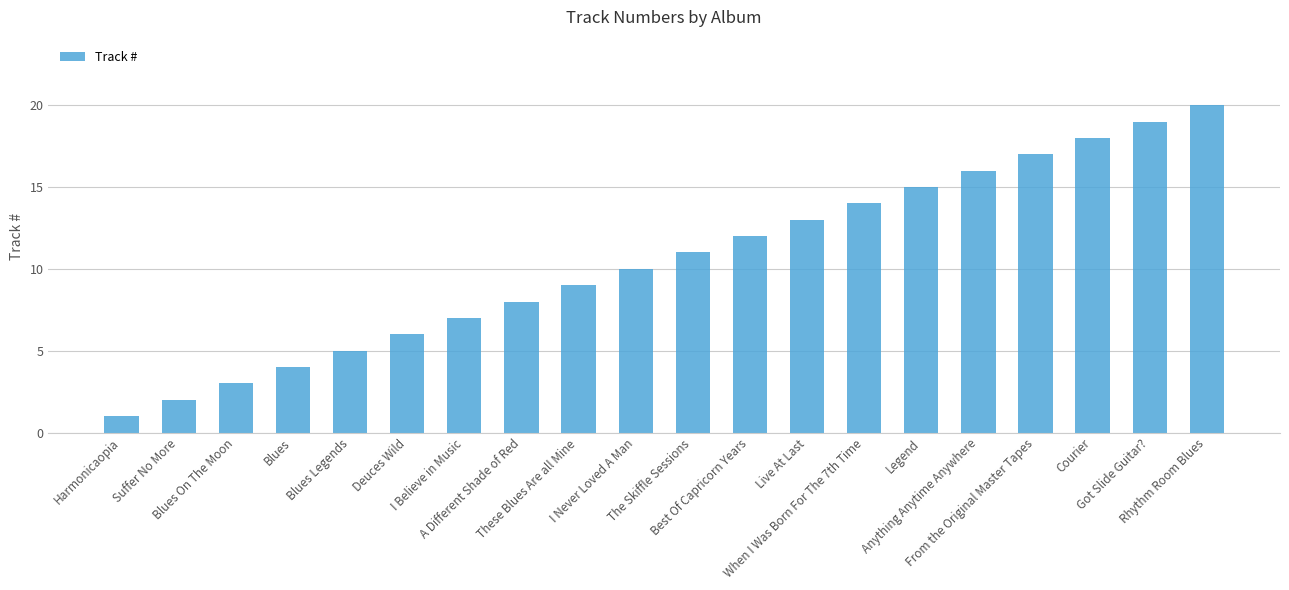

Does the chart contain stacked bars?

No